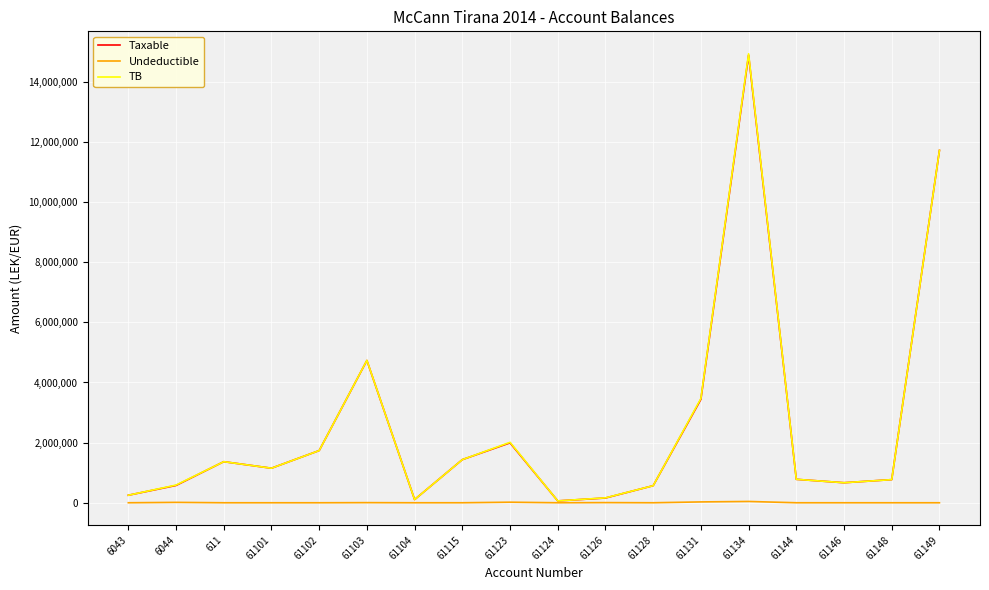

At which category is the sum across all series the highest?

61134